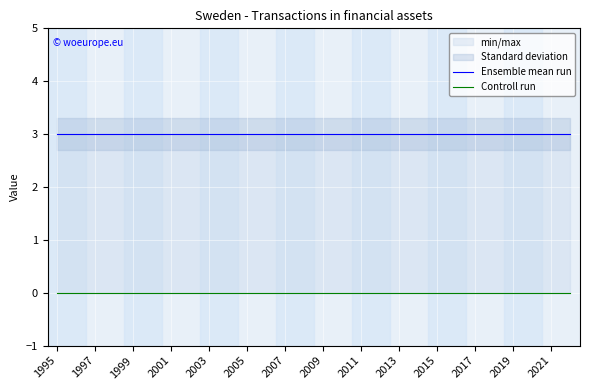

Is the value of Ensemble mean run at 2001 greater than the value of Controll run at 2001?

Yes